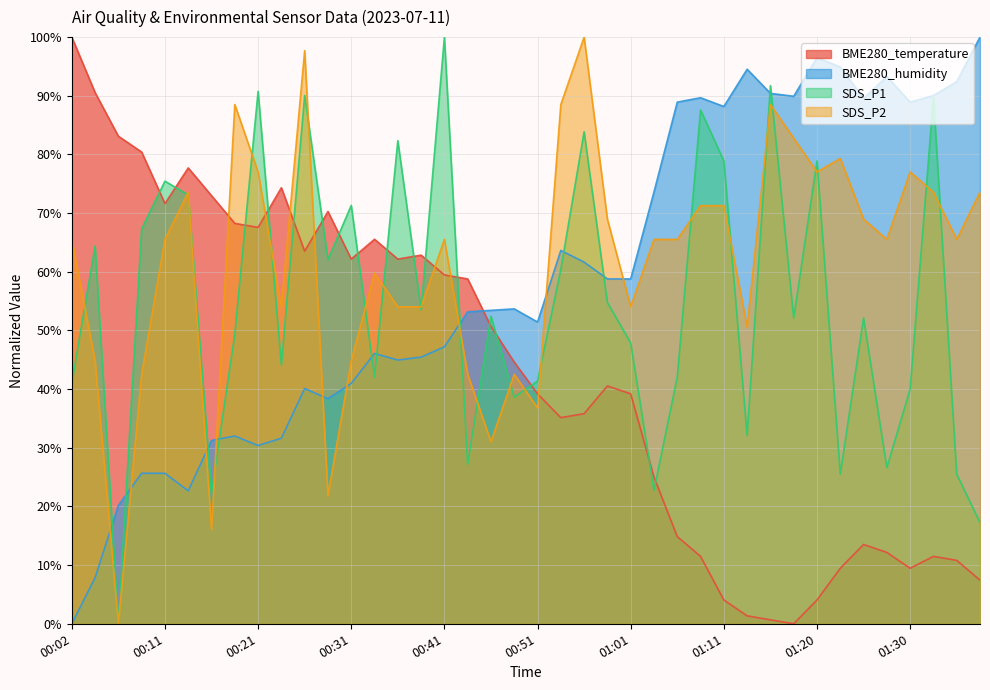

At how many categories does at least one series exceed 93?

9